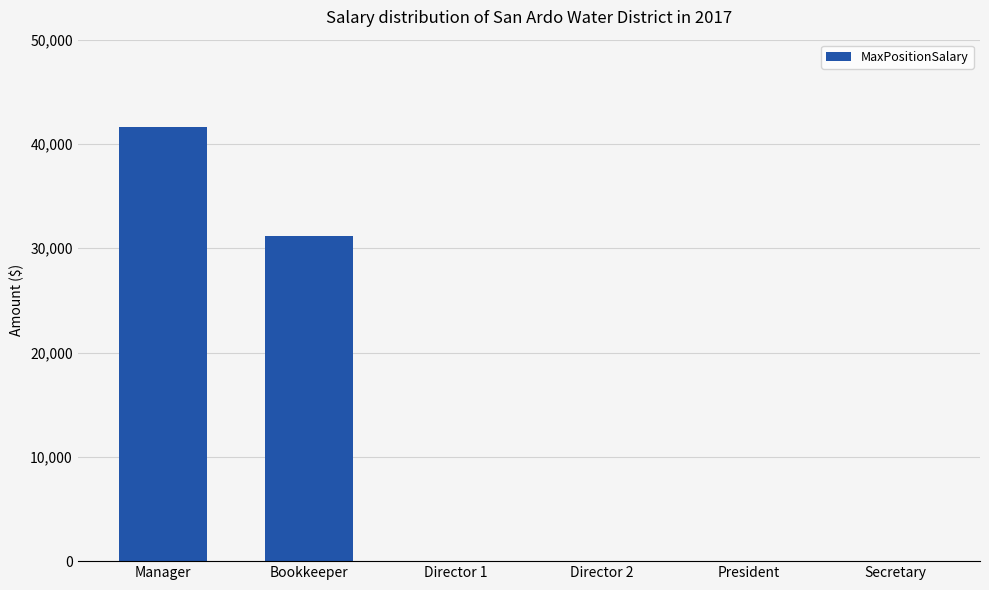

Between Manager and Director 1, which is larger?

Manager